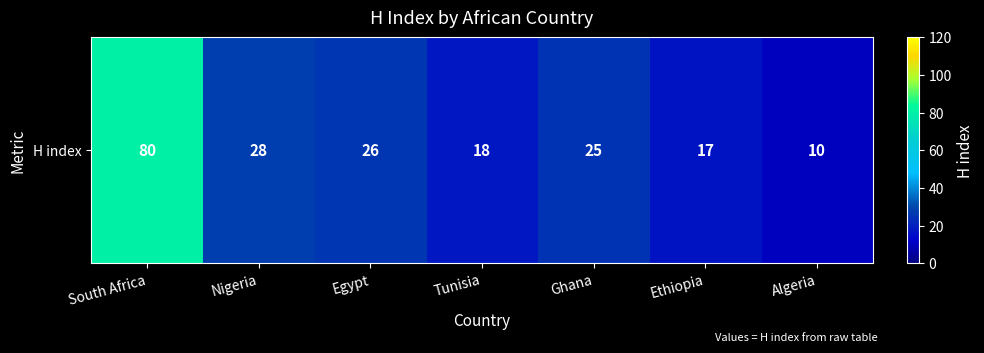

Is it true that the value at Ethiopia is 17?

True